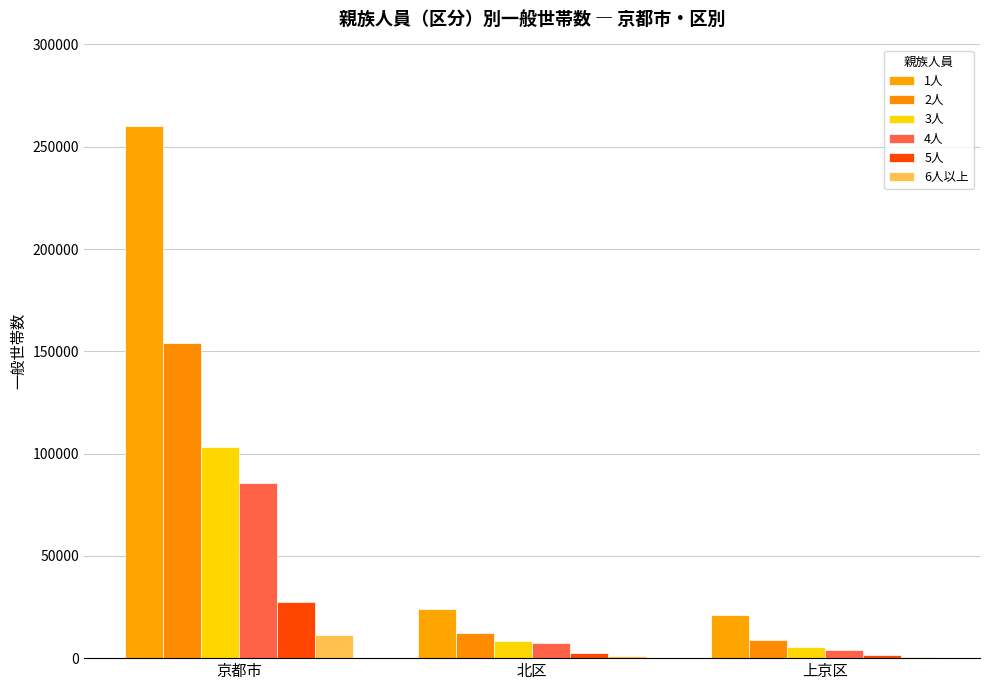

What is the maximum value for 6人以上?

11111